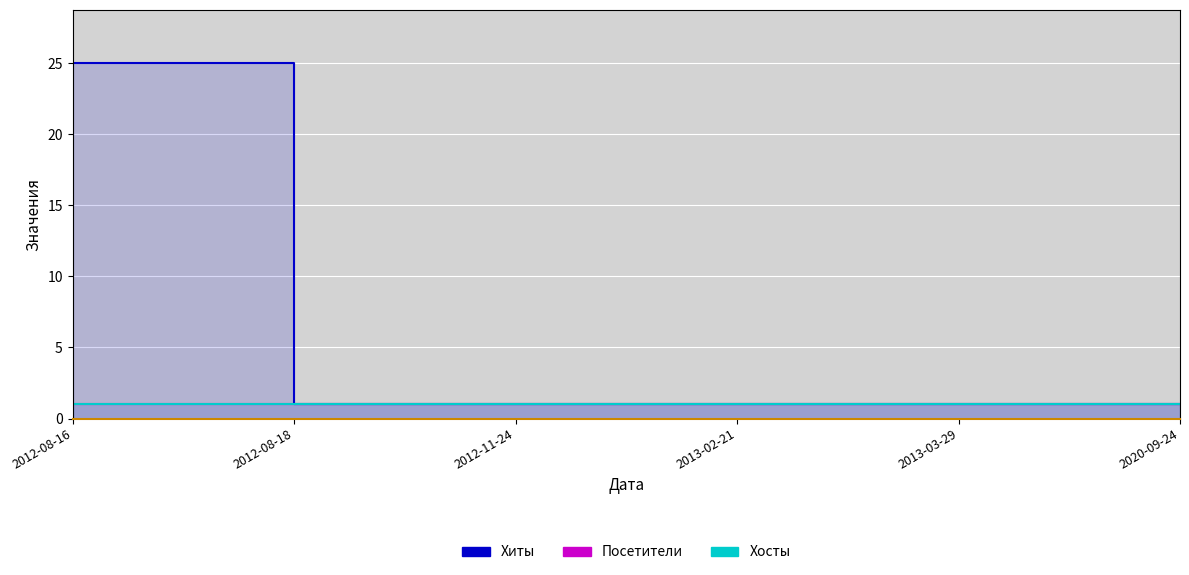

What are all the series names shown in the legend?

Хиты, Посетители, Хосты